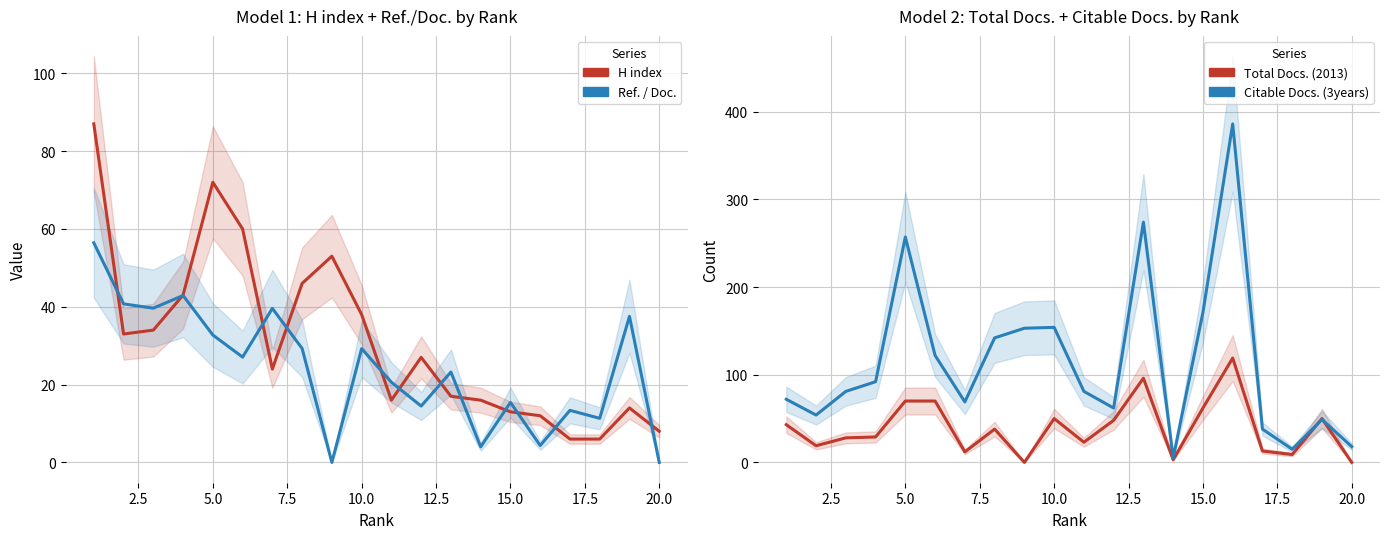

Which category has the lowest value in the Ref. / Doc. series?

20.0